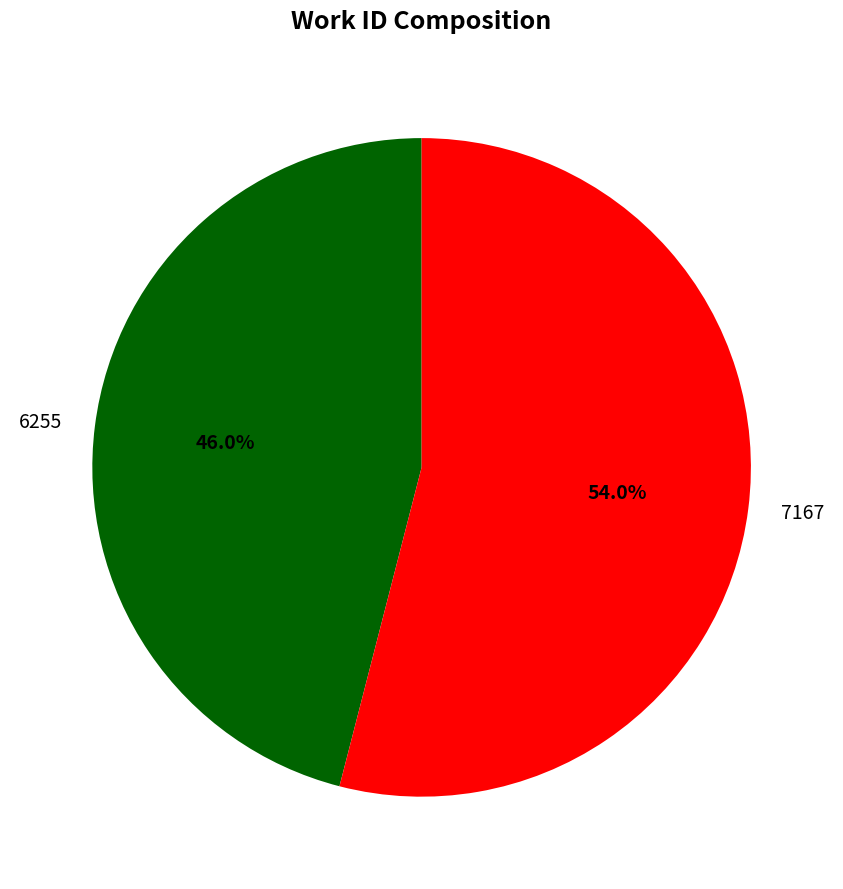

Is the sum of 6255 and 7167 greater than half?

Yes